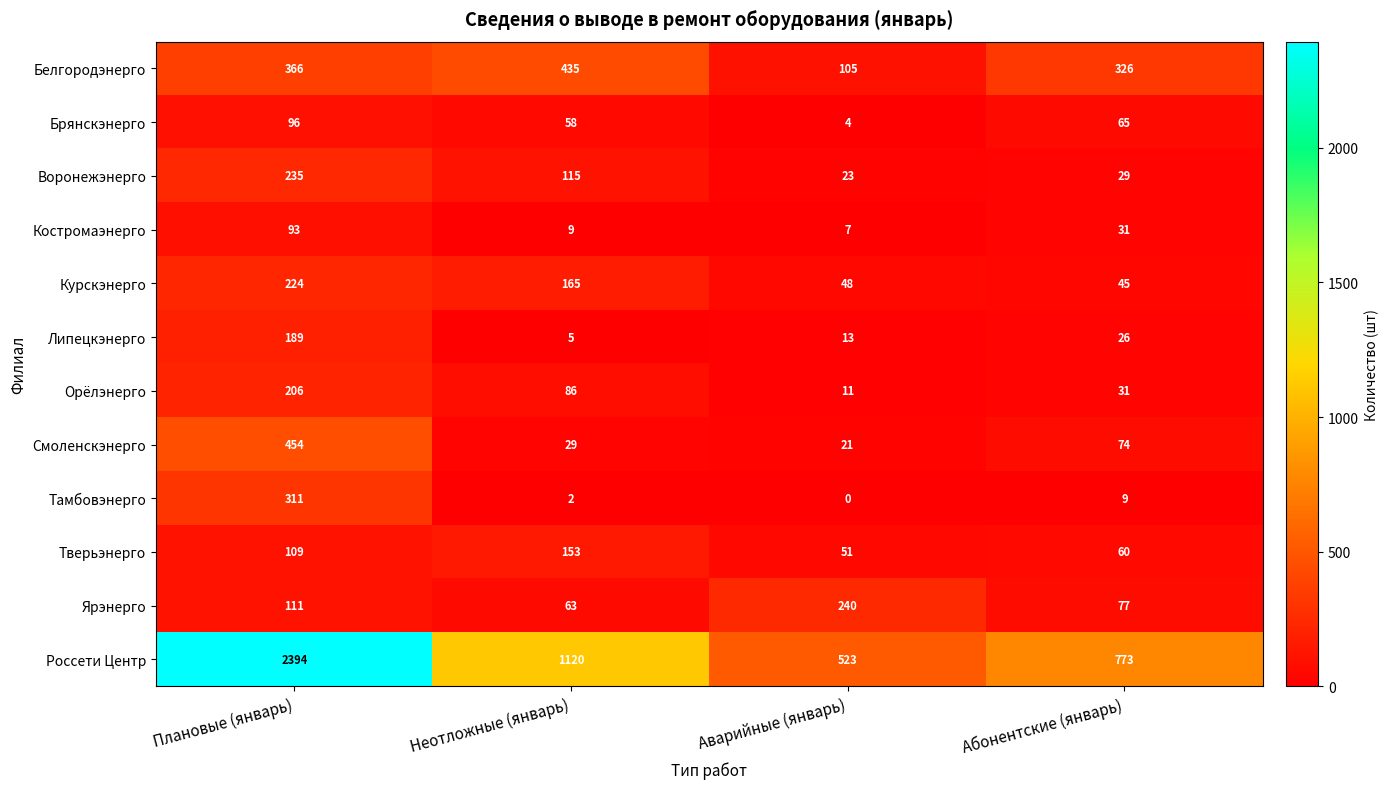

How many data points does each series have?

4